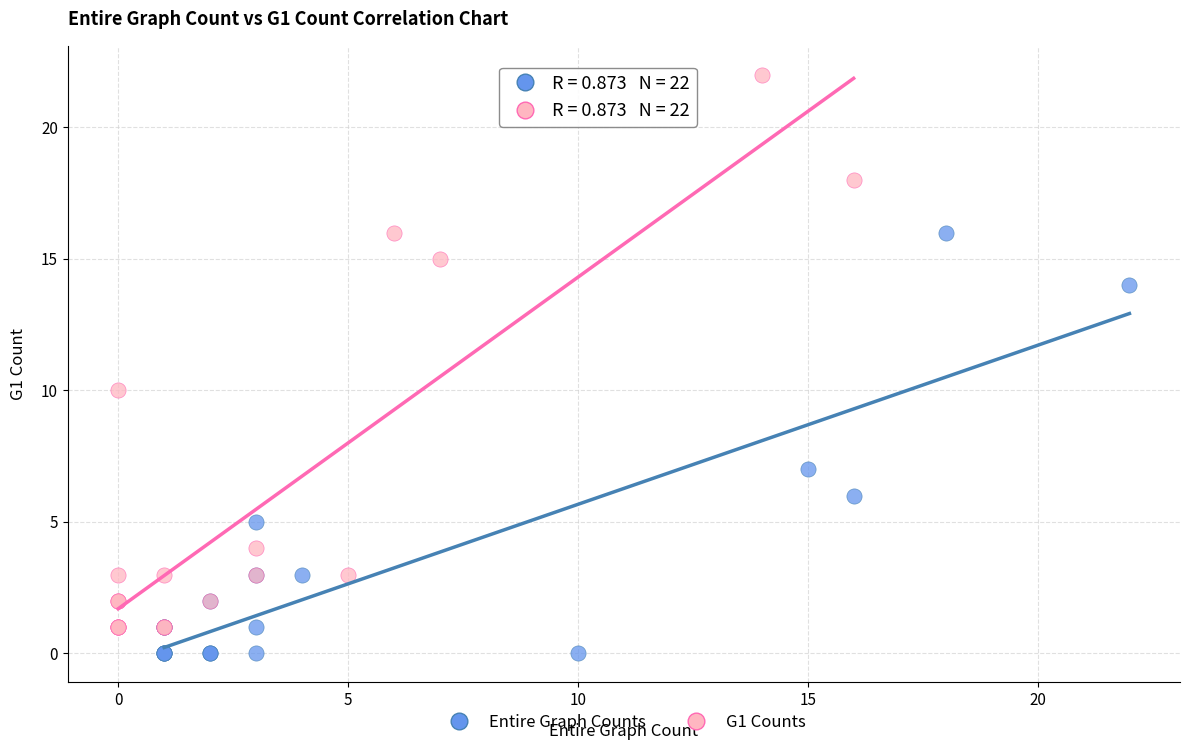

Which series reaches the minimum Y coordinate?

Entire Graph Counts